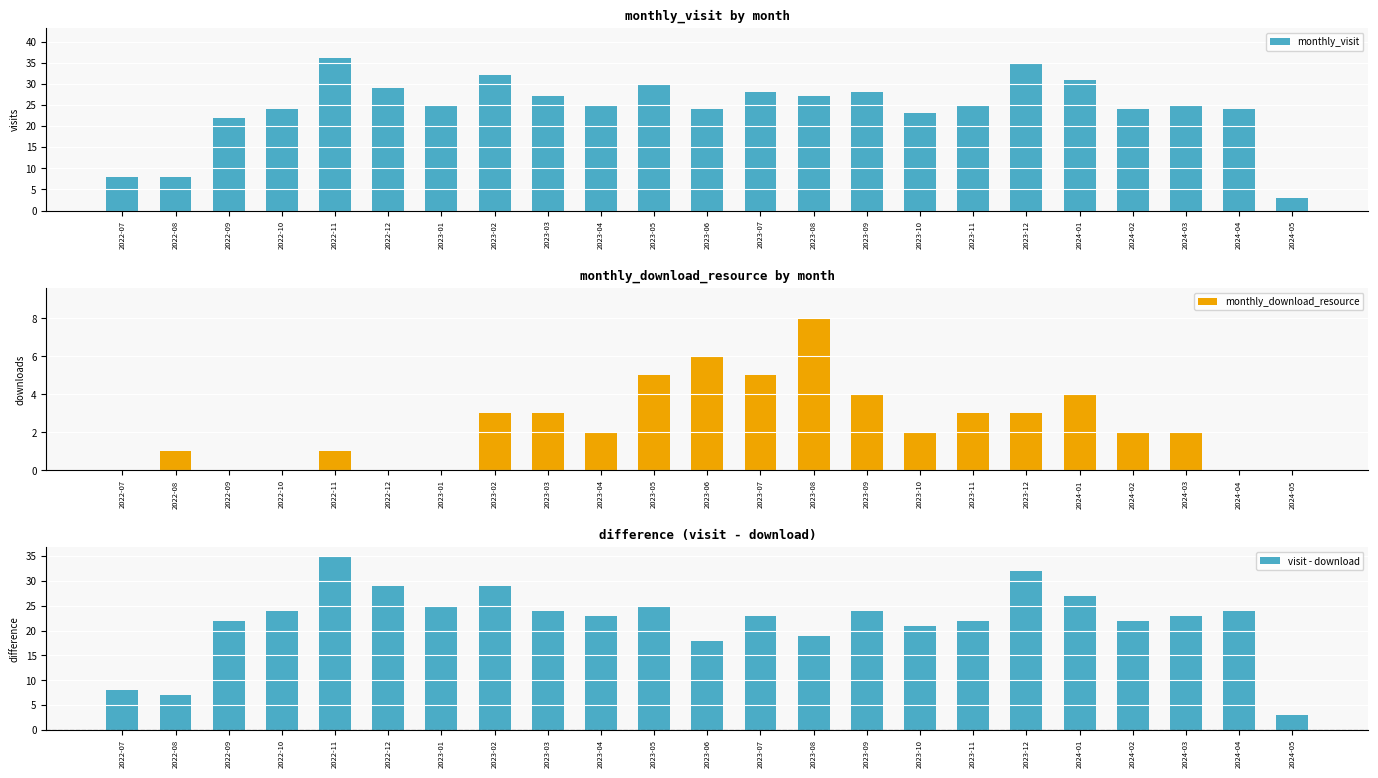

True or false: monthly_download_resource has a value of 4 at 2022-09.

False